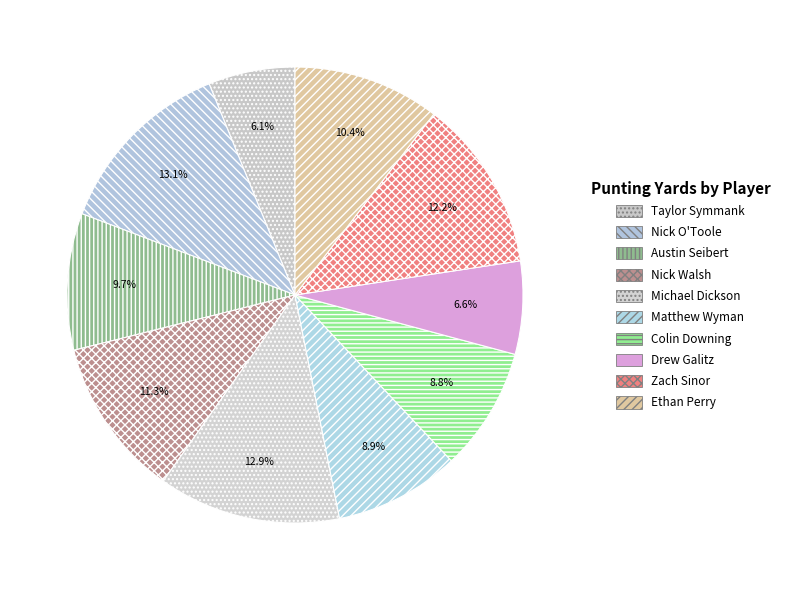

To the nearest percent, what percentage of the pie is Zach Sinor?

12%